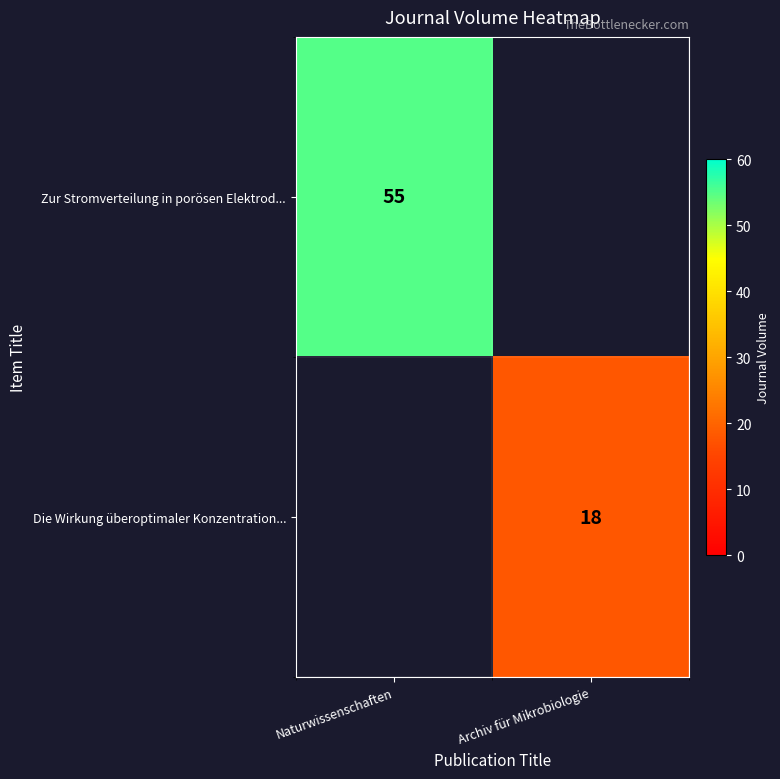

The Zur Stromverteilung in porösen Elektrod... series shows 23 at Naturwissenschaften. True or false?

False